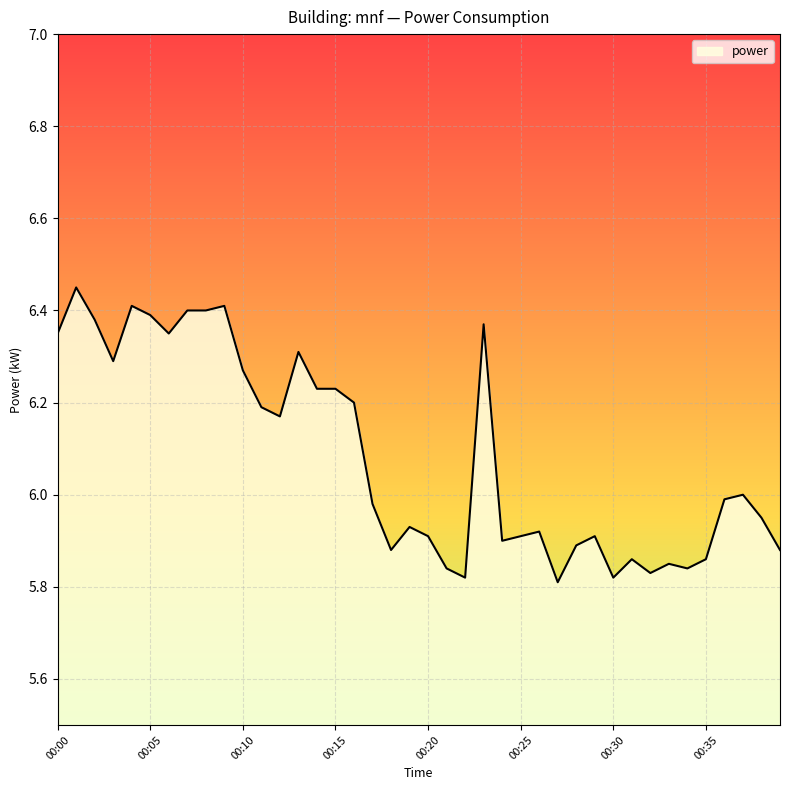

Rank the categories by value from highest to lowest.

00:01, 00:04, 00:09, 00:07, 00:08, 00:05, 00:02, 00:23, 00:00, 00:06, 00:13, 00:03, 00:10, 00:14, 00:15, 00:16, 00:11, 00:12, 00:37, 00:36, 00:17, 00:38, 00:19, 00:26, 00:20, 00:25, 00:29, 00:24, 00:28, 00:18, 00:39, 00:31, 00:35, 00:33, 00:21, 00:34, 00:32, 00:22, 00:30, 00:27